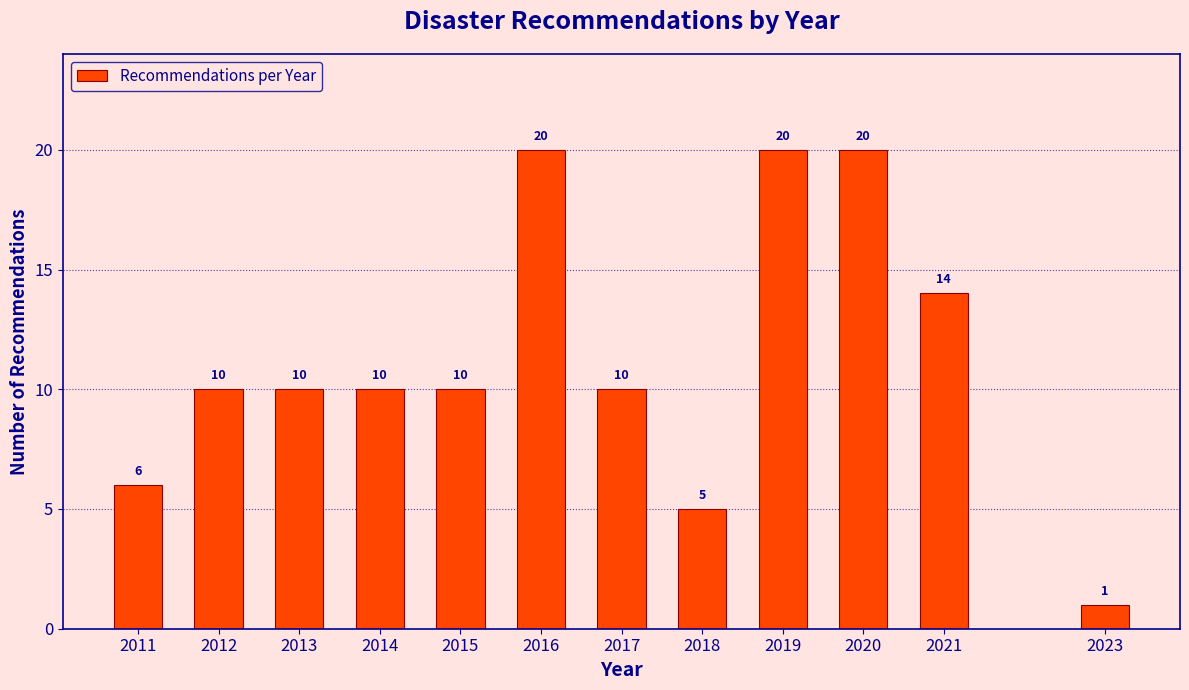

Reading left to right, list all the values displayed in this chart.

6	10	10	10	10	20	10	5	20	20	14	1